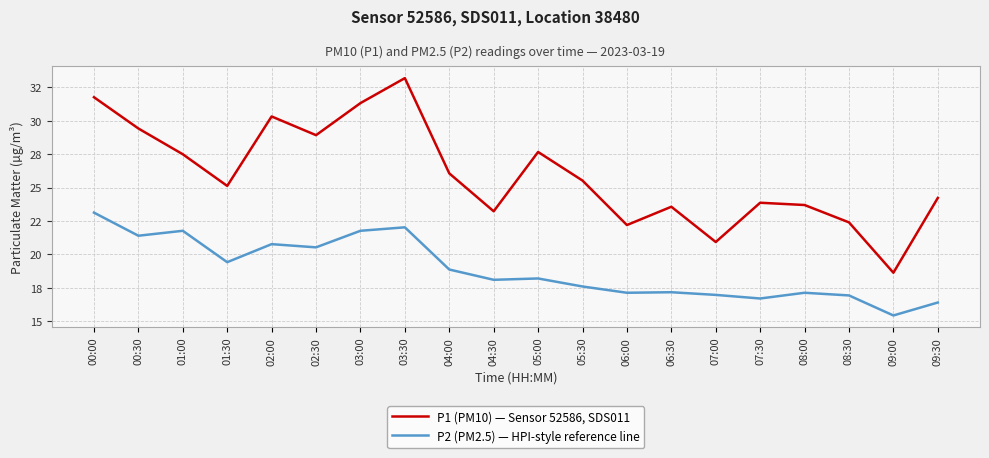

What is the lowest value of the P1 (PM10) — Sensor 52586, SDS011 series?

18.6